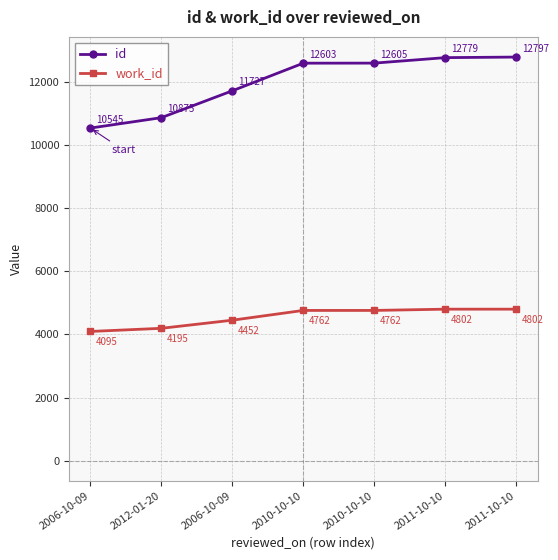

What are all the series names shown in the legend?

id, work_id